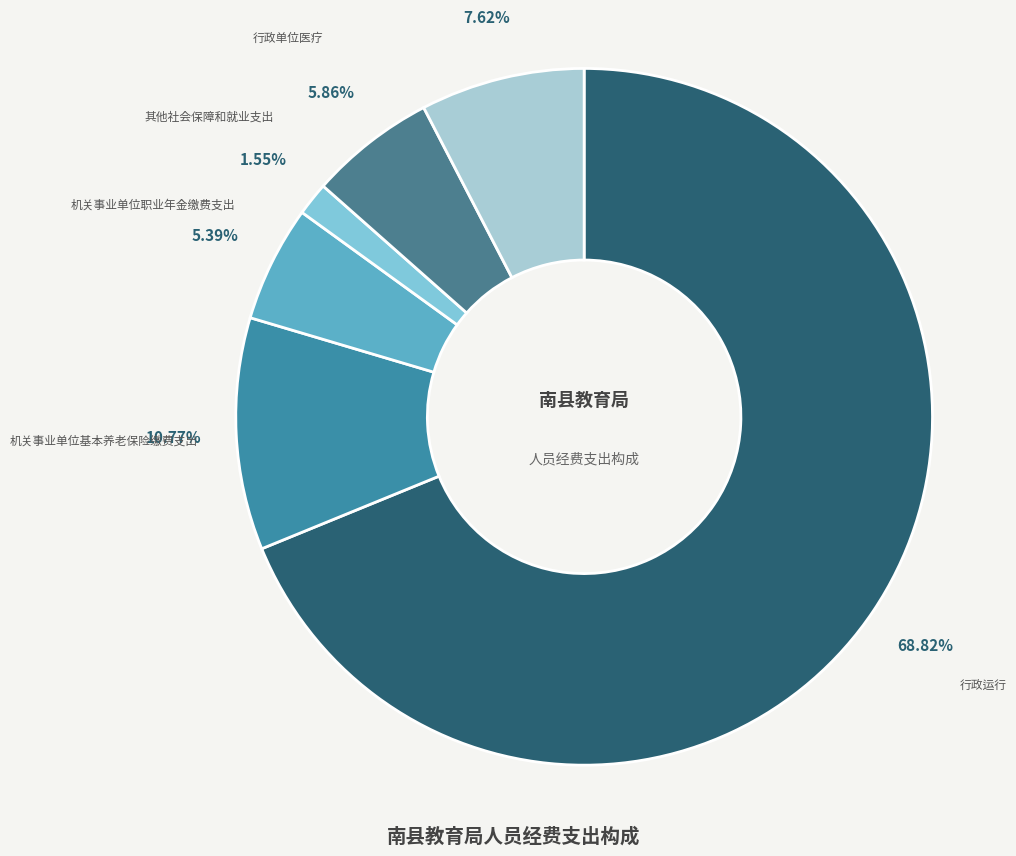

To the nearest percent, what percentage of the pie is 其他社会保障和就业支出?

2%